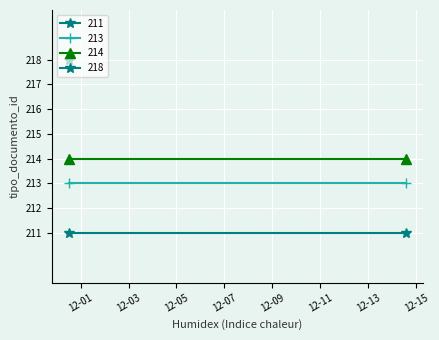

The value at 2023-11-30 11:58:04 is 213. True or false?

True